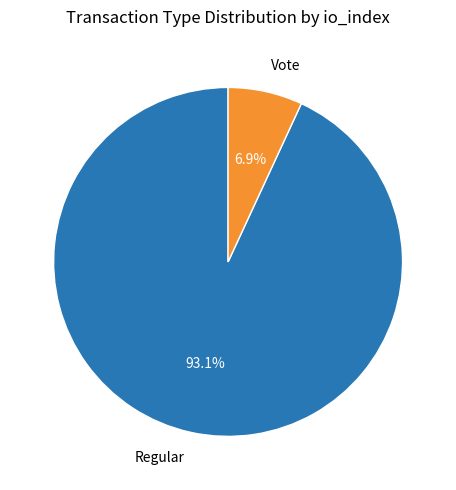

Which slice is the largest?

Regular